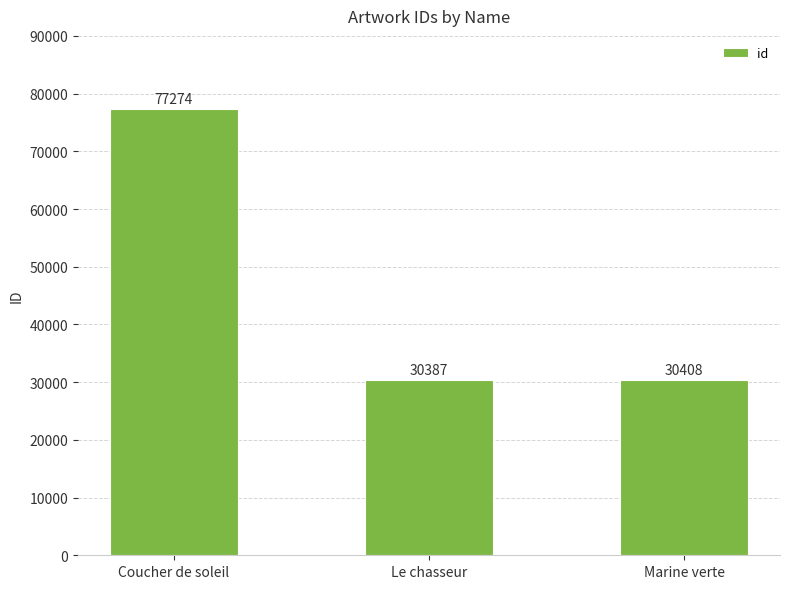

Reading right to left, extract all data points from this chart.

Marine verte=30408	Le chasseur=30387	Coucher de soleil=77274